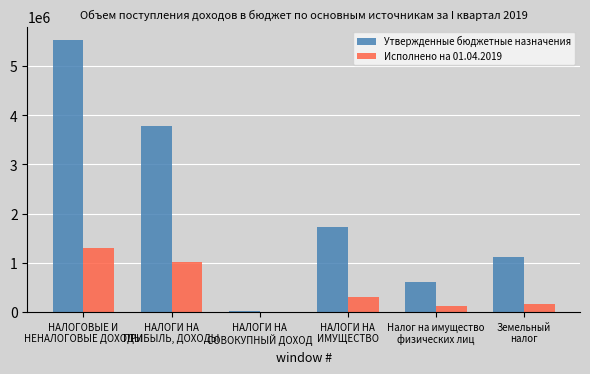

Are the bars grouped side by side (vs. stacked)?

Yes